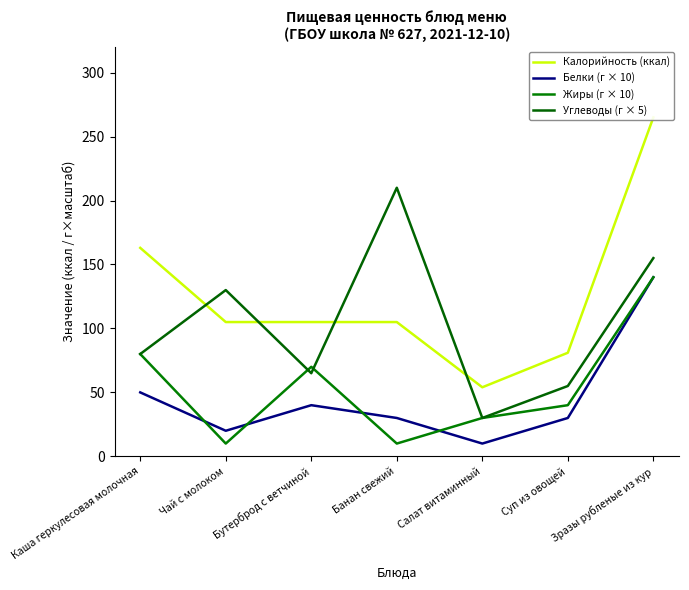

What are all the series names shown in the legend?

Калорийность (ккал), Белки (г × 10), Жиры (г × 10), Углеводы (г × 5)